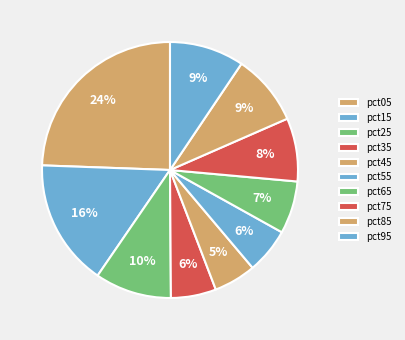

What is the ratio of the value at pct25 to the value at pct85?

1.1